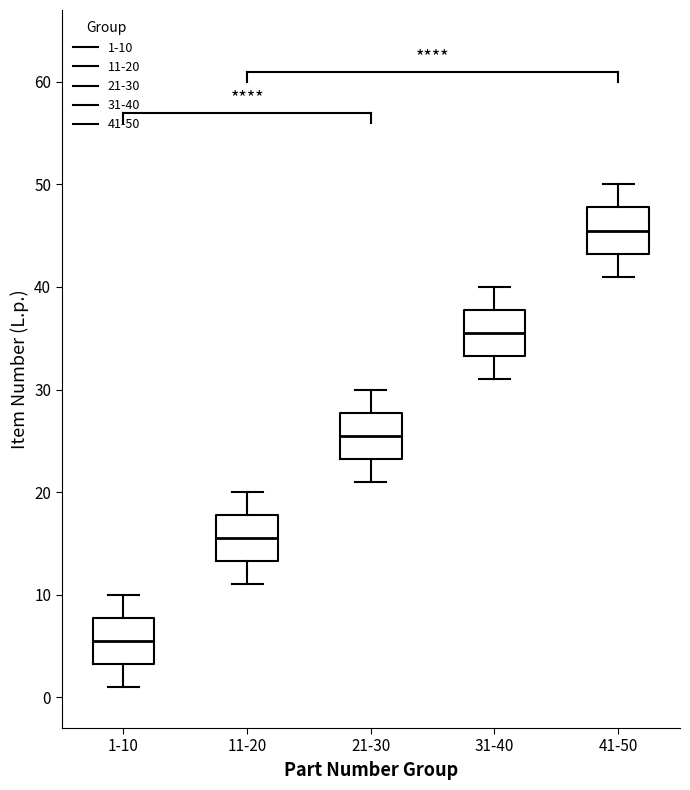

Which box's median line is the highest?

41-50